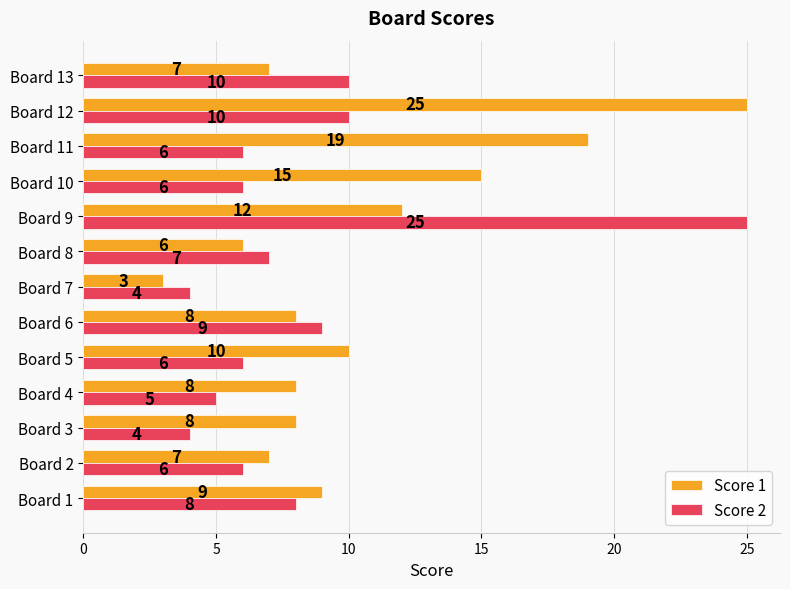

Which series has the largest total across all categories?

Score 1